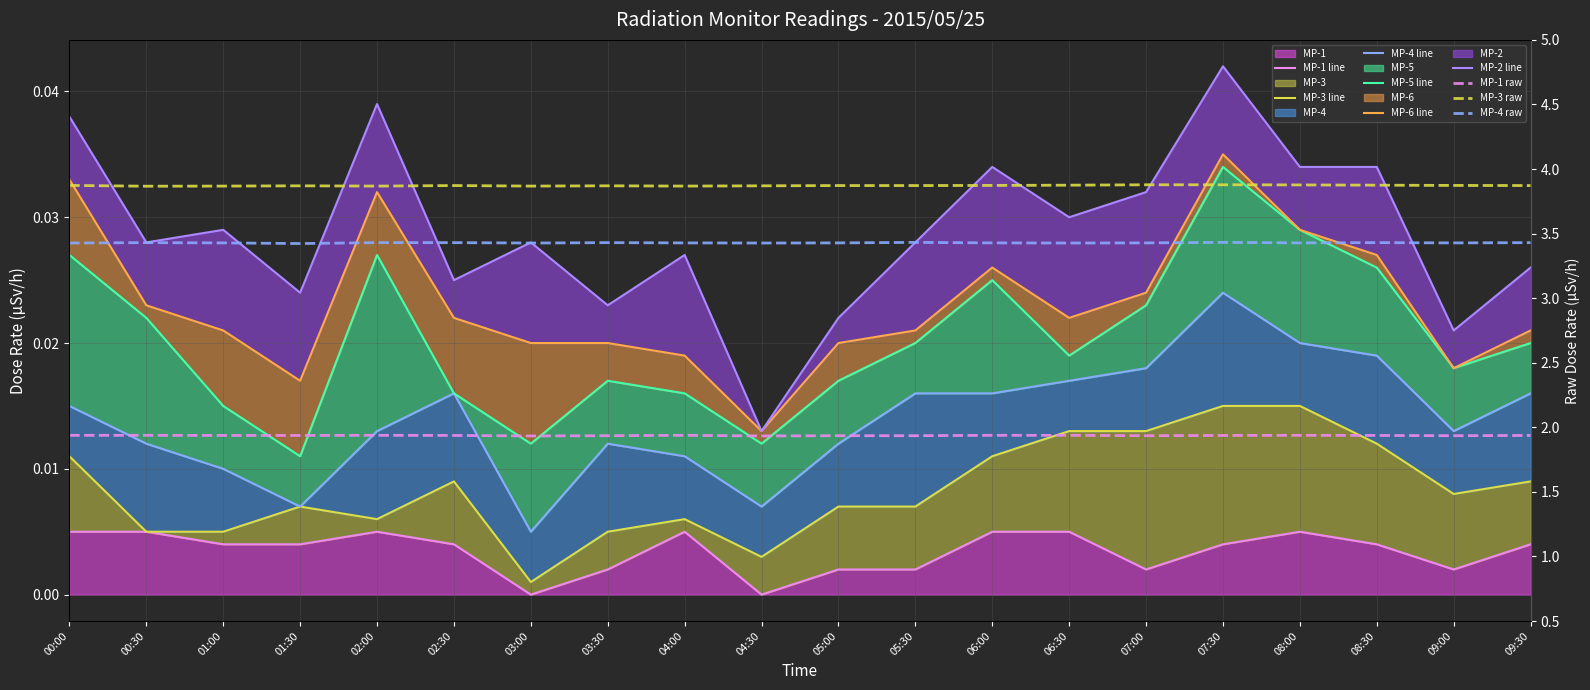

How many lines are shown in the chart?

3